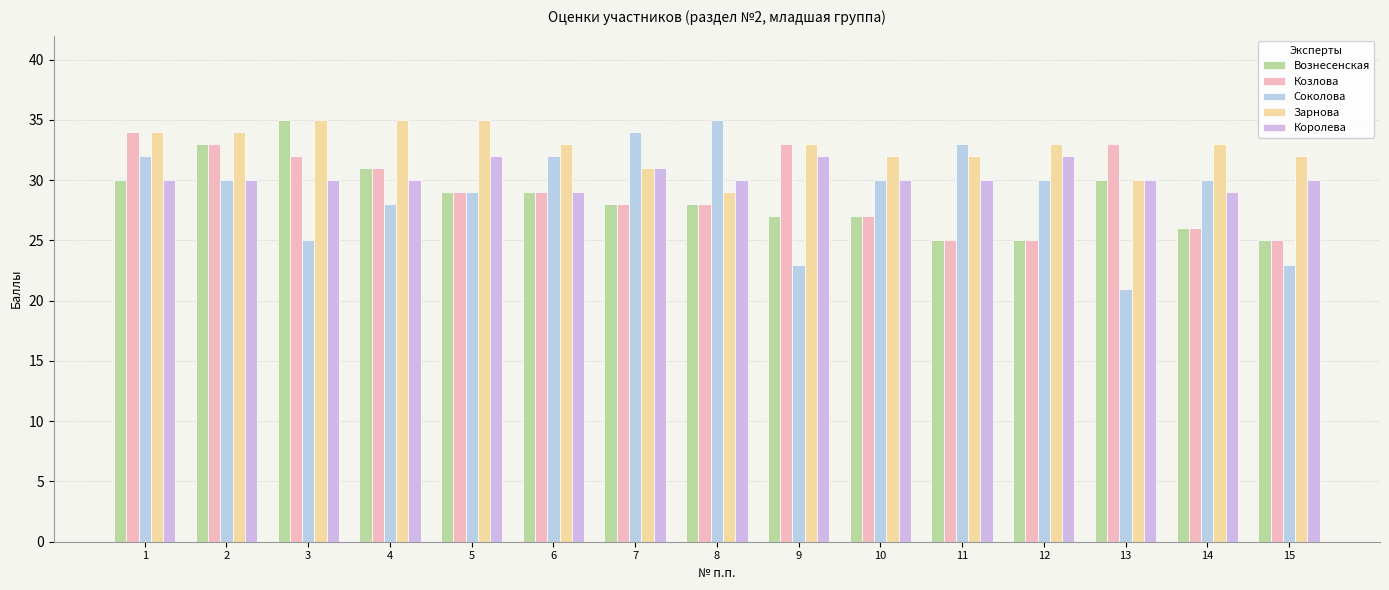

Rank the series at 3 from highest to lowest value.

Вознесенская, Зарнова, Козлова, Королева, Соколова